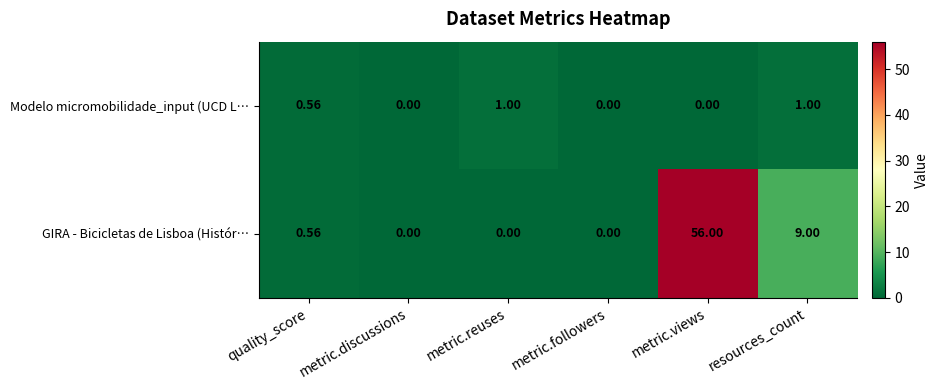

Rank the series at resources_count from lowest to highest value.

Modelo micromobilidade_input (UCD L…, GIRA - Bicicletas de Lisboa (Histór…